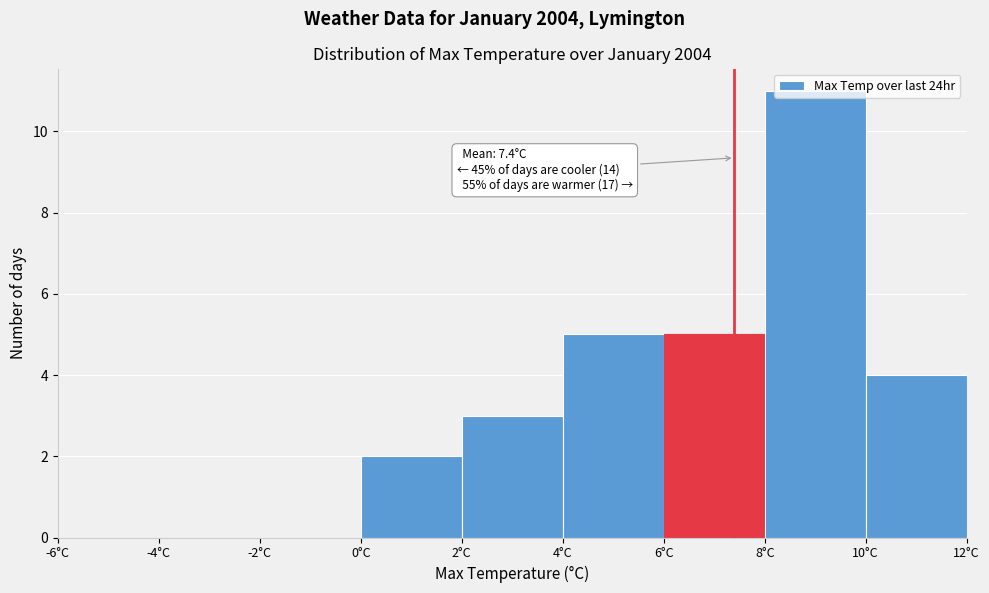

Over which range of the x-axis is the bar tallest?

8 to 10